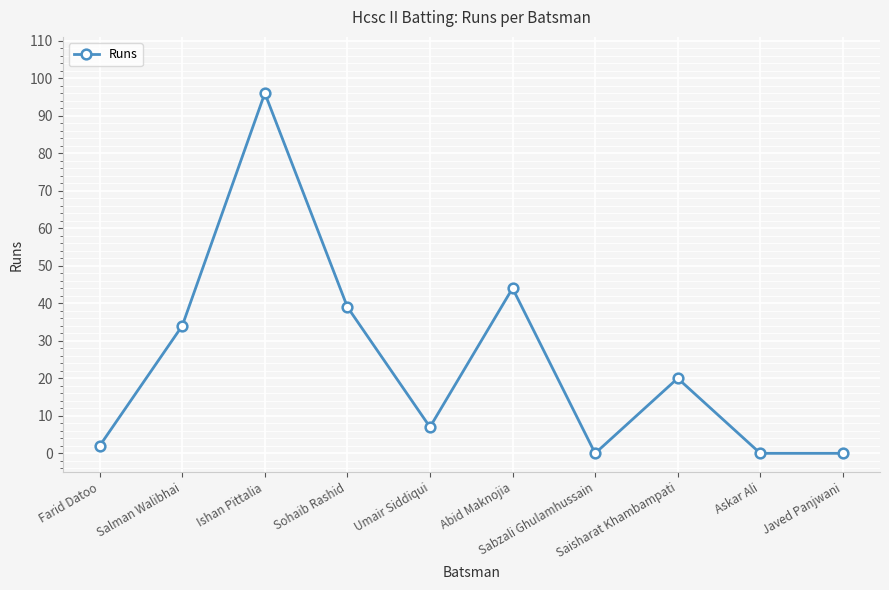

How many distinct data groups are displayed?

1